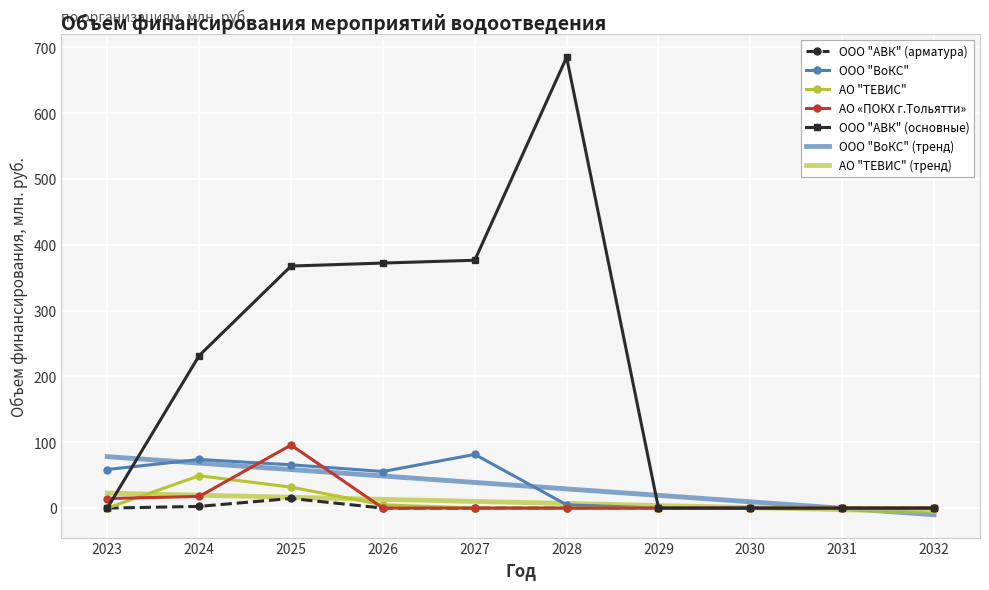

What is the greatest value displayed?

684.9